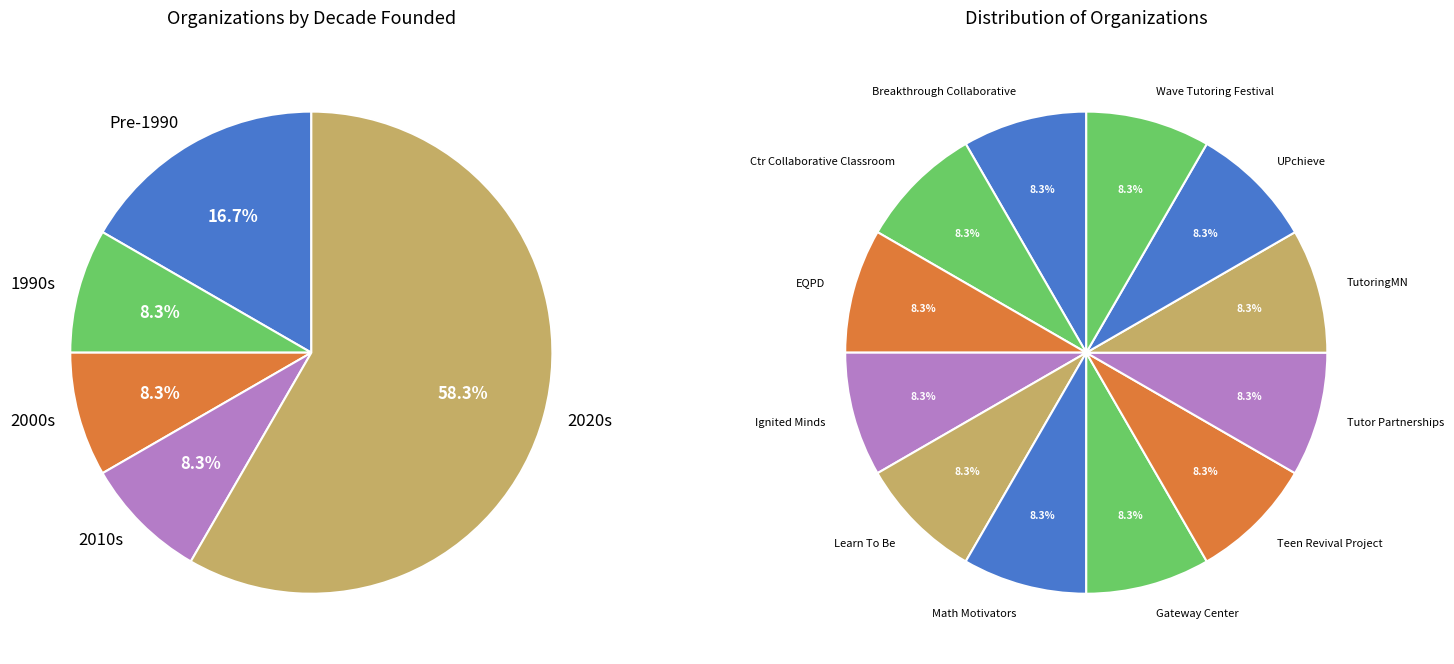

Approximately how many times larger is the value at Breakthrough Collaborative compared to Wave Tutoring Festival?

1.0